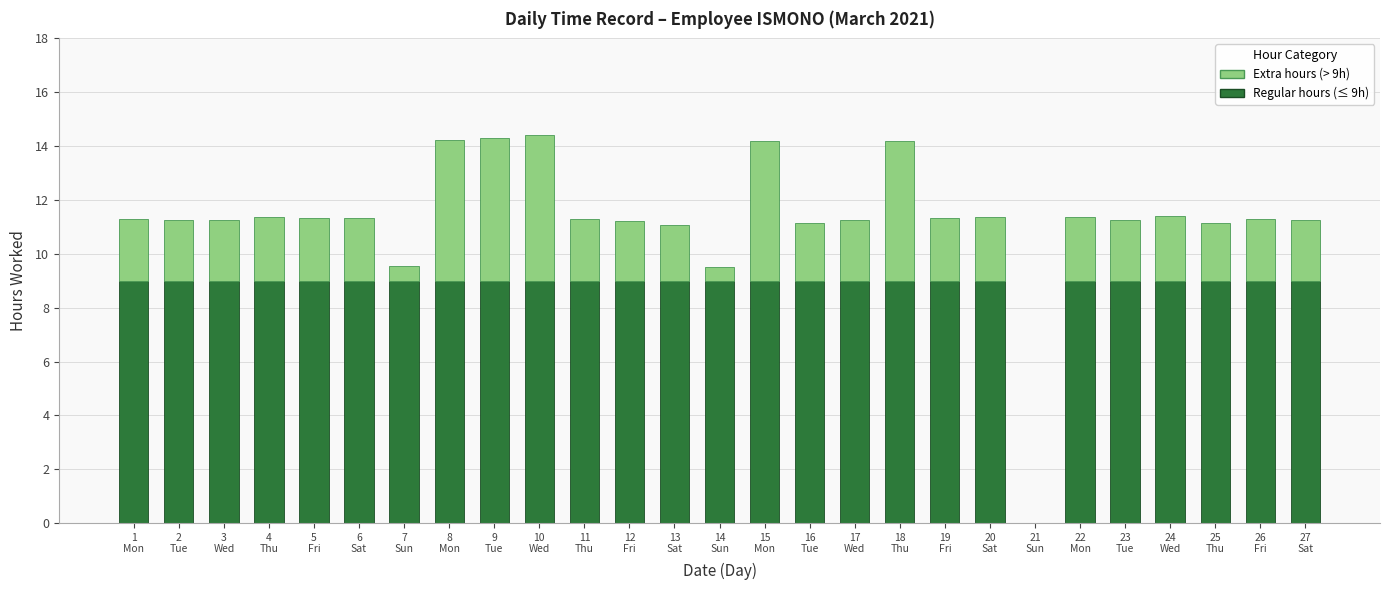

What is the maximum value for Regular hours (≤ 9h)?

9.0